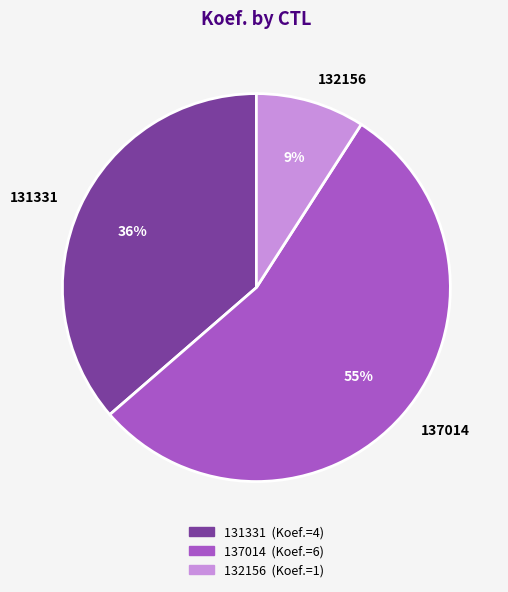

Which has a higher value, 137014 or 131331?

137014